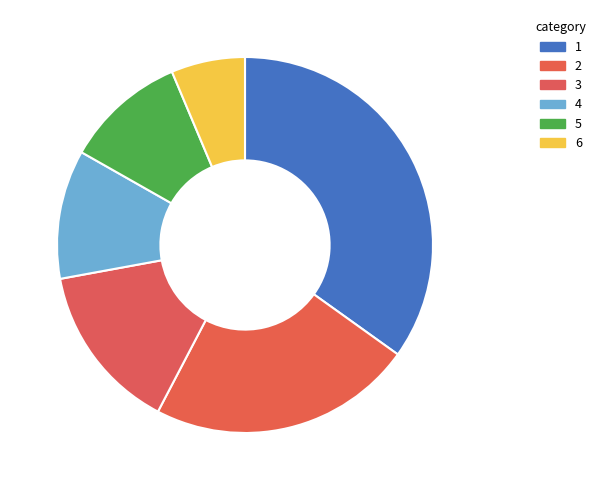

Does 5 represent more than half of the total?

No